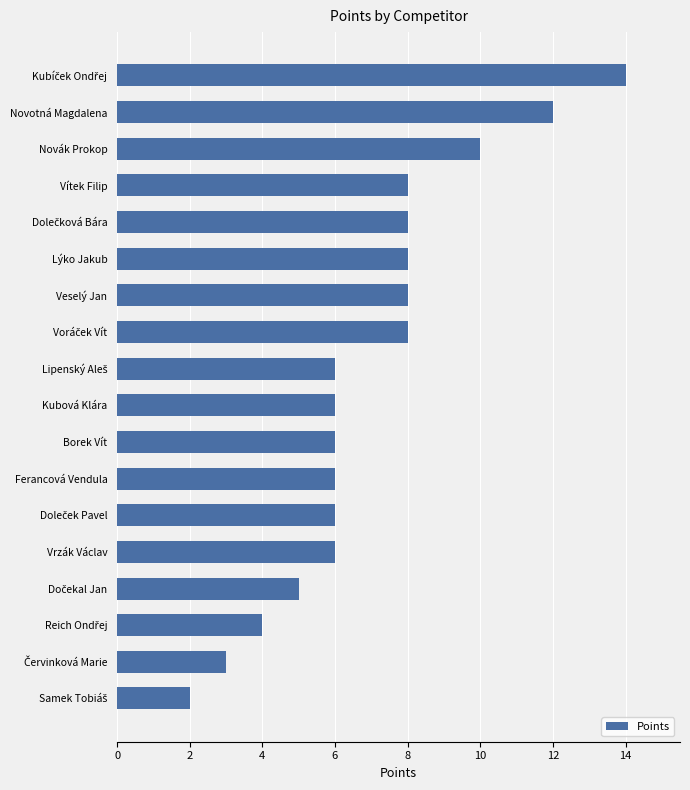

Are the bars horizontal?

Yes